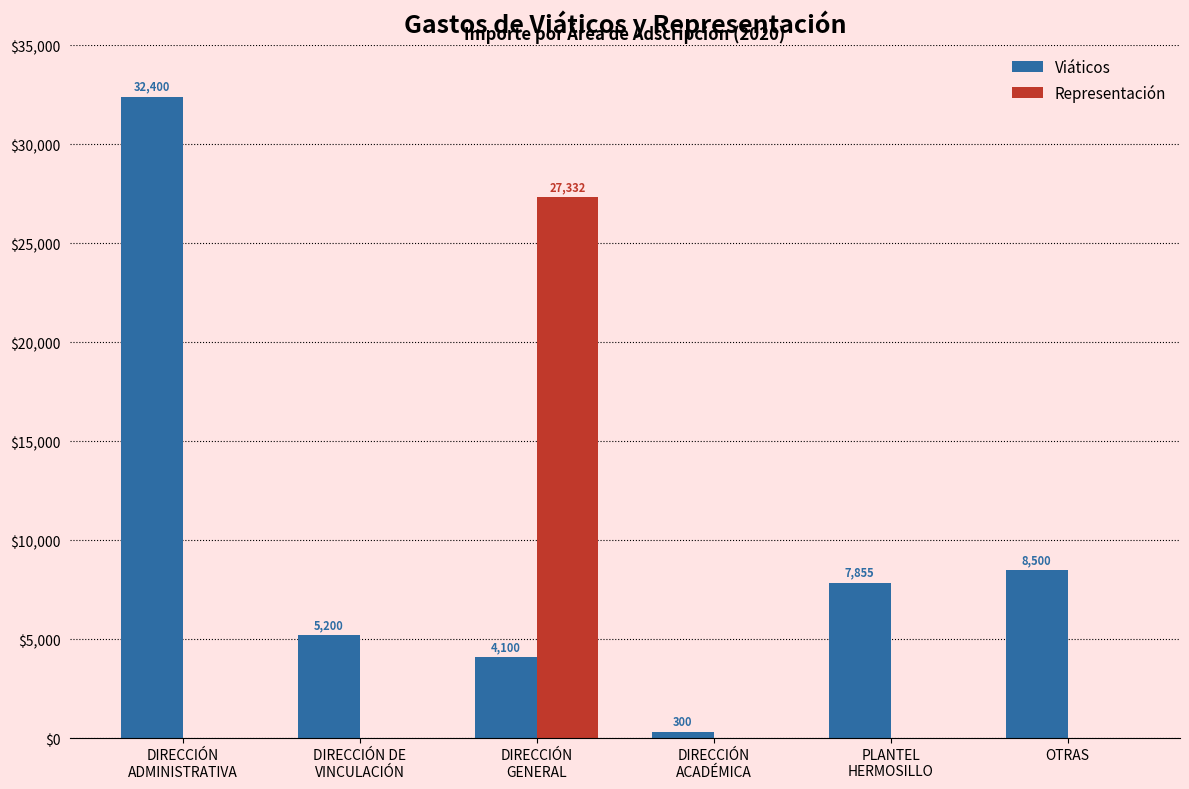

What is the average value of the Viáticos series?

9726